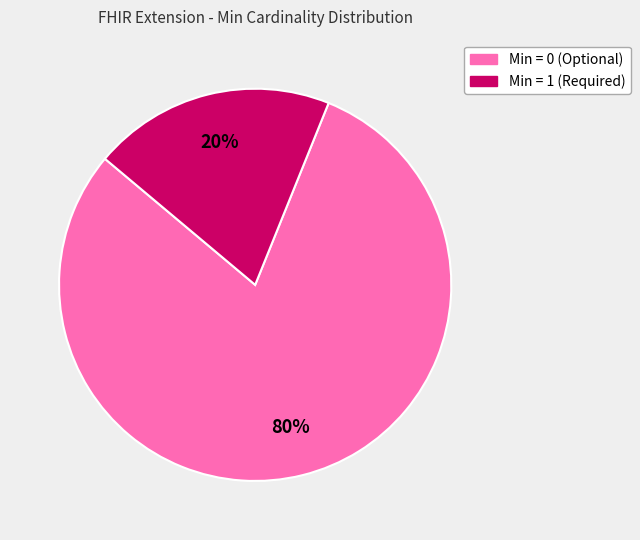

Is there any slice that represents more than half of the pie?

Yes